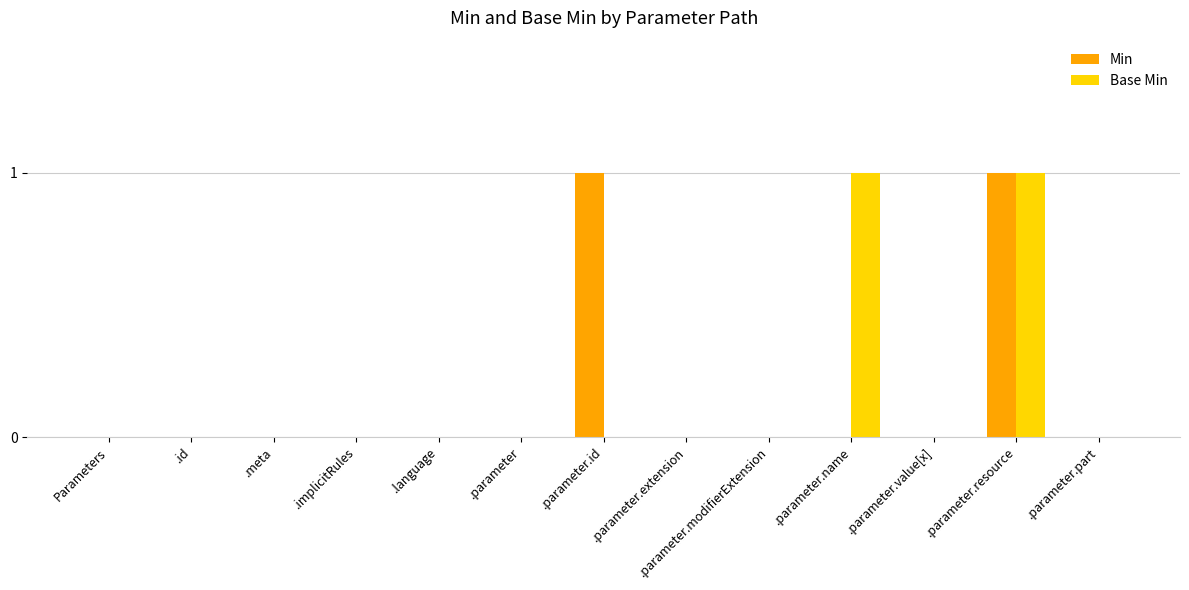

At which category is the sum across all series the highest?

.parameter.resource